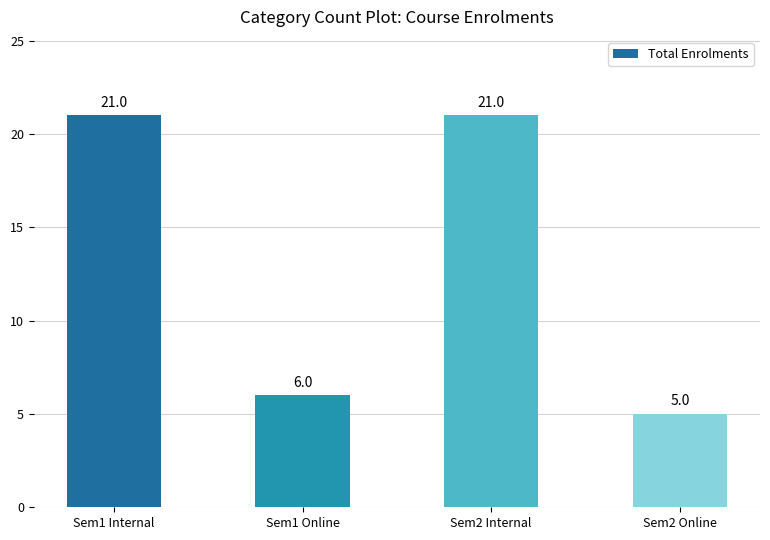

What is the label of the 2nd bar from the right?

Sem2 Internal